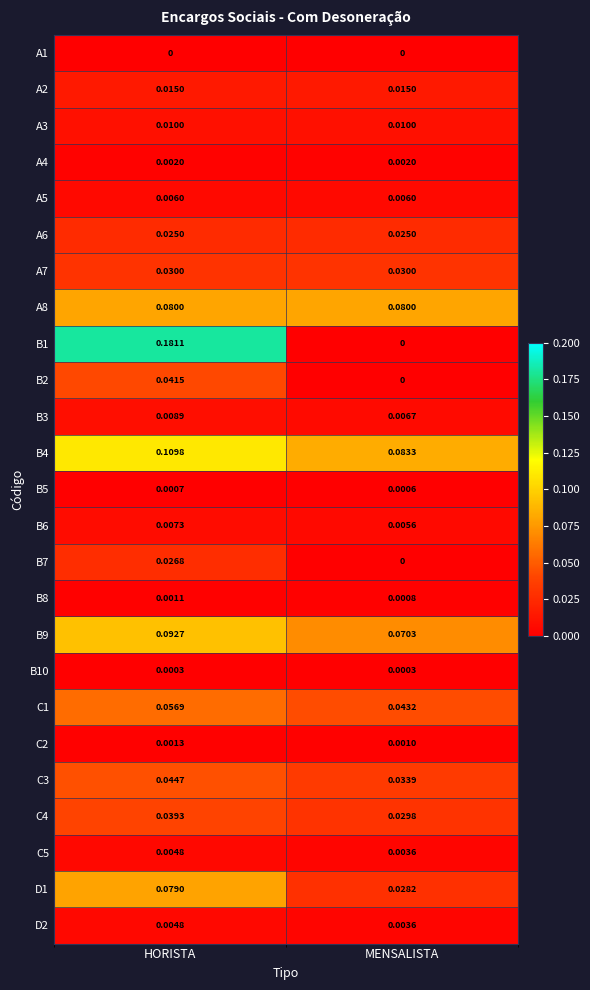

Where is B9 nearest to the value 0?

MENSALISTA